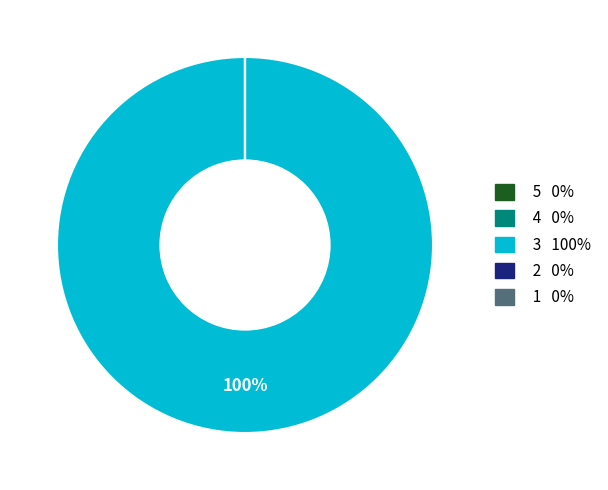

Does any single category account for the majority?

Yes